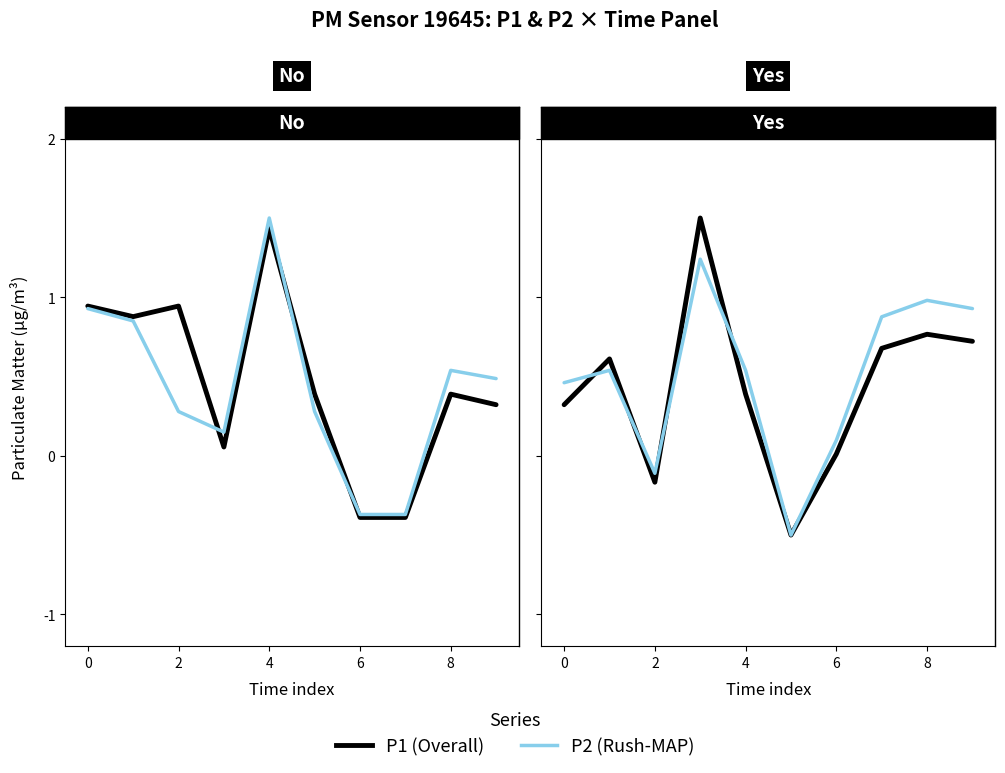

What is the total value across all series at 2?

1.2